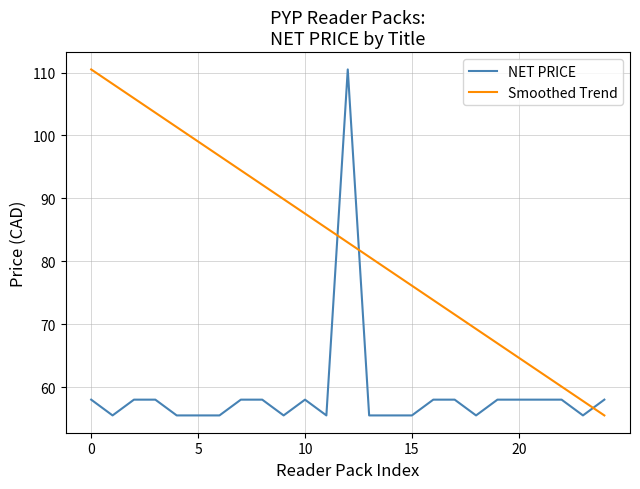

Rank the series by their average value, from highest to lowest.

Smoothed Trend, NET PRICE